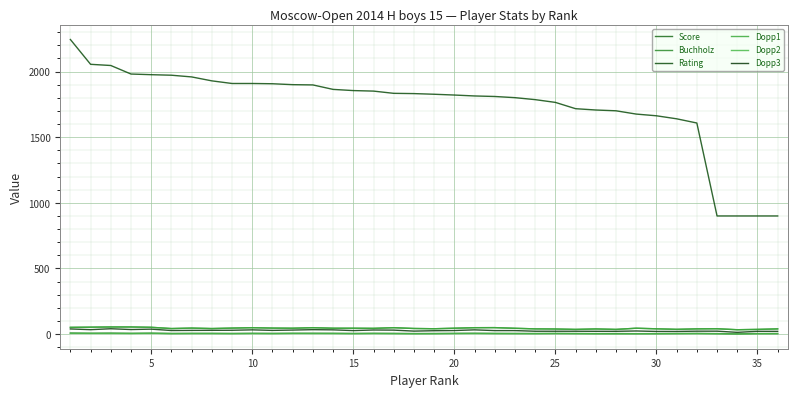

What is the difference between the second highest and minimum values in the Buchholz series?

21.0